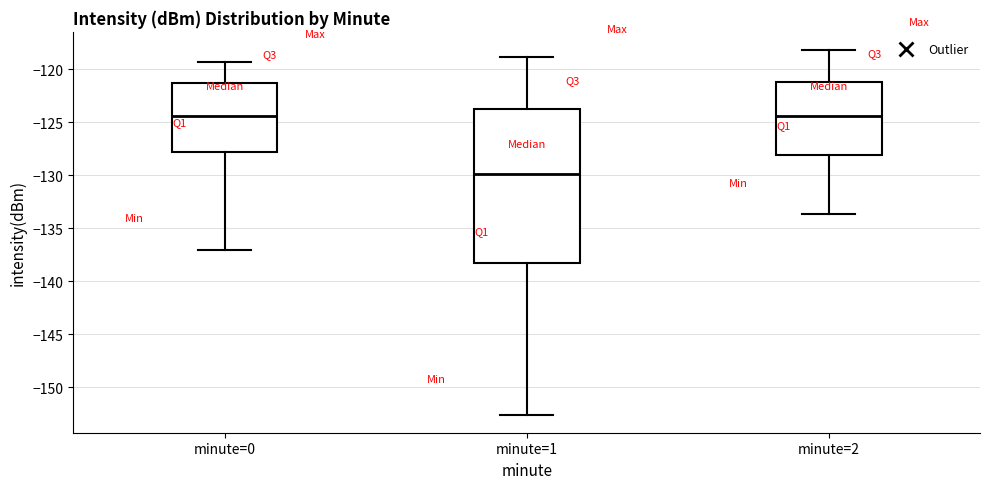

Which box has the lowest median line?

minute=1